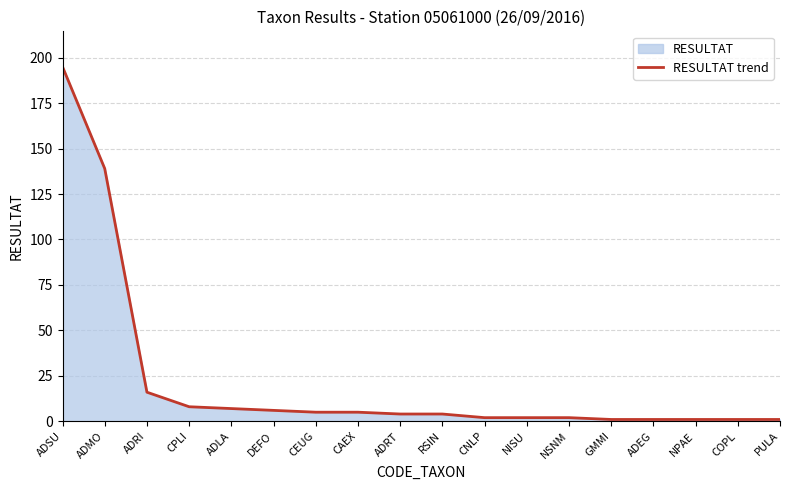

What is the difference between the maximum and minimum values?

194